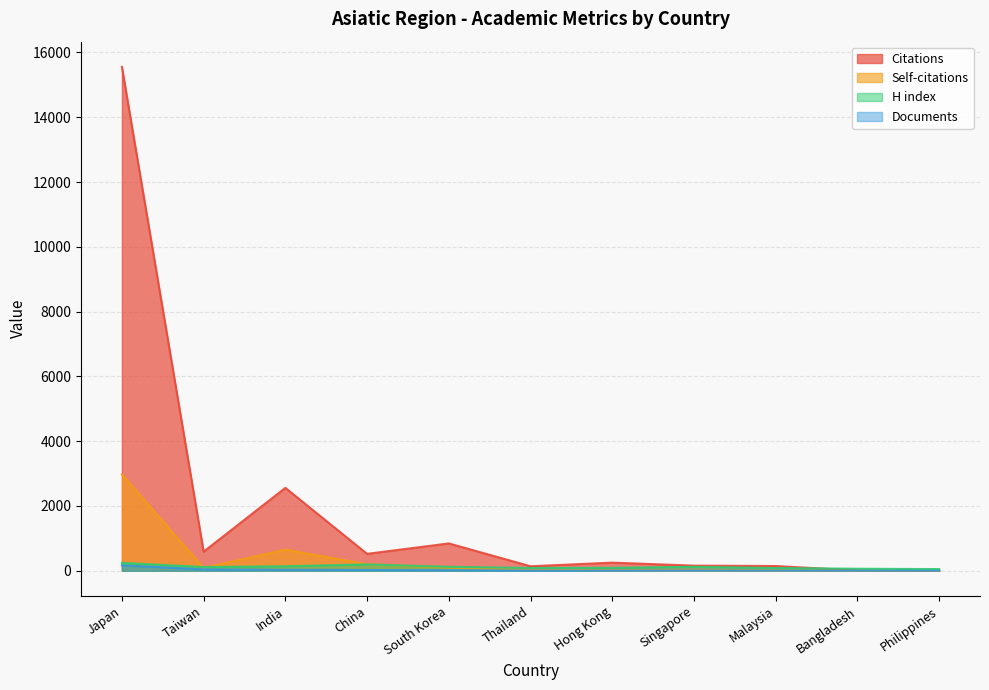

How many interior local peaks does the H index series have?

2